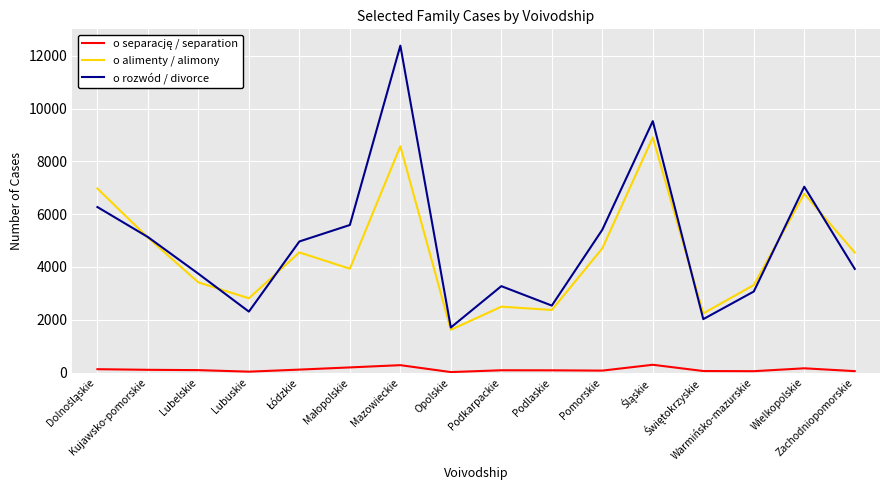

What is the highest value of the o alimenty / alimony series?

8903